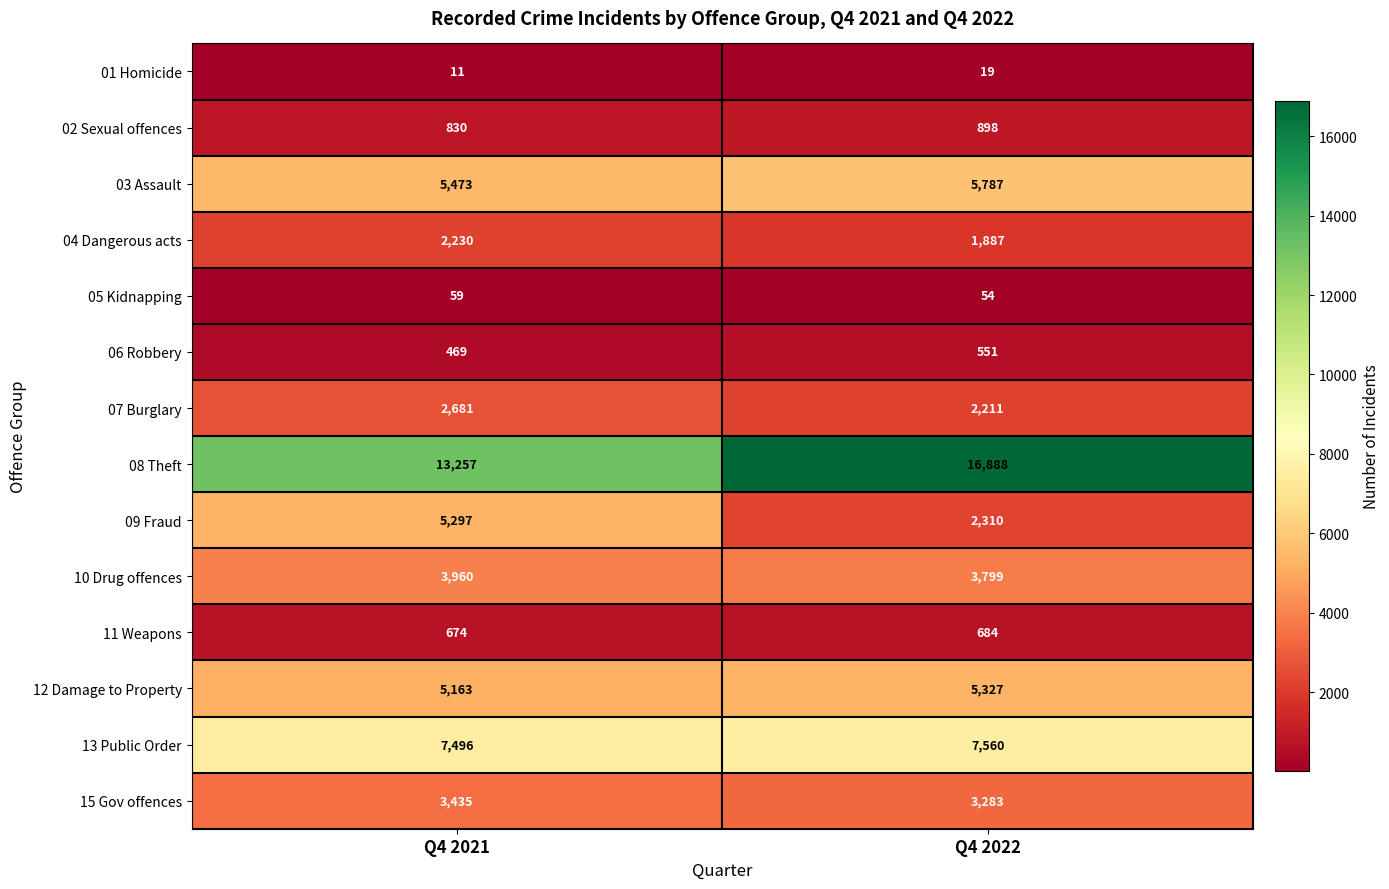

What value does the 07 Burglary series have at Q4 2022, to the nearest 10?

2210